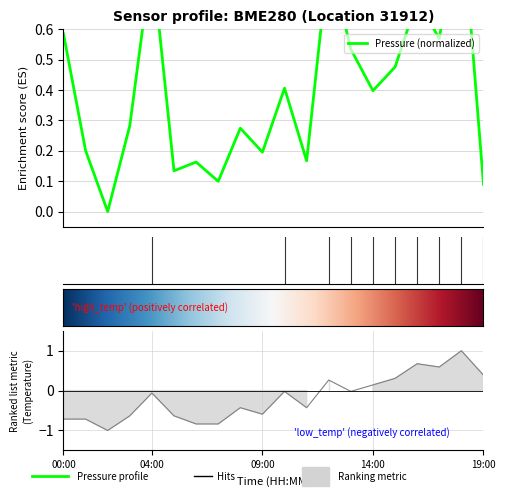

Reading right to left, transcribe all the data shown in this chart.

pressure: 19:00=0.1	18:00=1.0	17:00=0.6	16:00=0.7	15:00=0.5	14:00=0.4	13:00=0.5	12:00=0.8	11:00=0.2	10:00=0.4	09:00=0.2	08:00=0.3	07:00=0.1	06:00=0.2	05:00=0.1	04:00=0.8	03:00=0.3	02:00=0.0	01:00=0.2	00:00=0.6
temperature: 19:00=0.4	18:00=1.0	17:00=0.6	16:00=0.7	15:00=0.3	14:00=0.1	13:00=-0.0	12:00=0.3	11:00=-0.4	10:00=-0.0	09:00=-0.6	08:00=-0.4	07:00=-0.8	06:00=-0.8	05:00=-0.6	04:00=-0.1	03:00=-0.6	02:00=-1.0	01:00=-0.7	00:00=-0.7